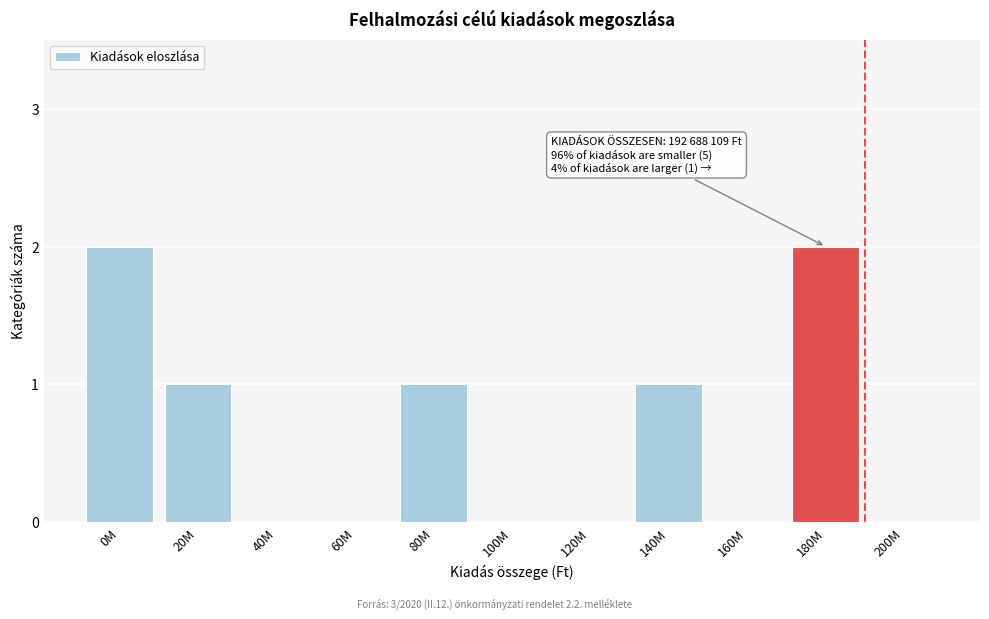

Reading left to right, list all the values displayed in this chart.

0M=2	20M=1	40M=0	60M=0	80M=1	100M=0	120M=0	140M=1	160M=0	180M=2	200M=0